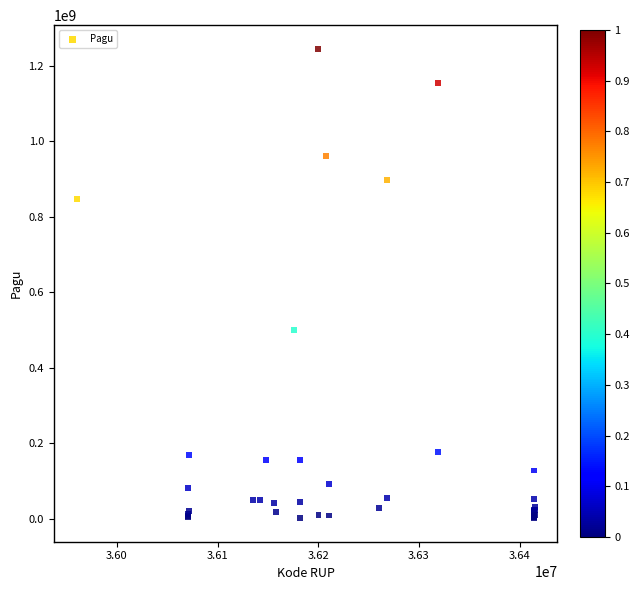

What Y value in the scatter plot is closest to 622840000?

499932000